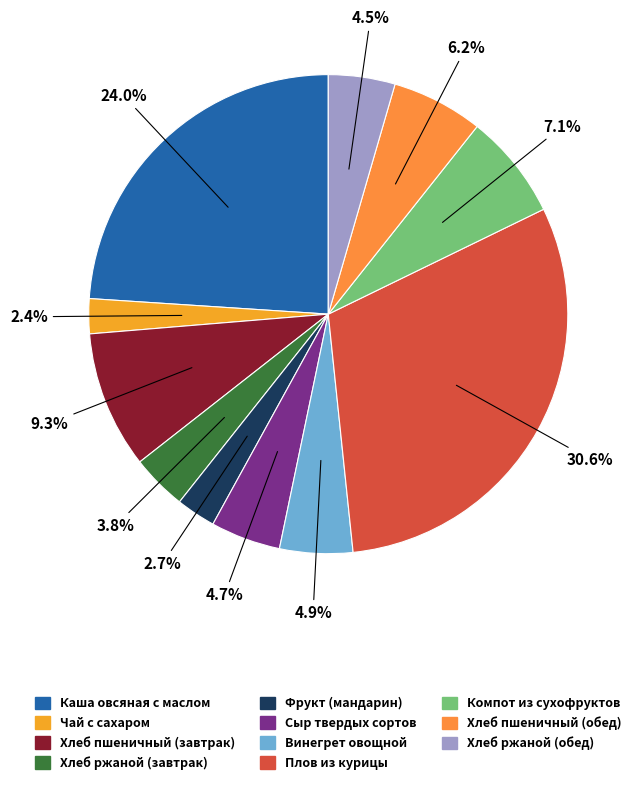

Count the number of slices in the pie.

11